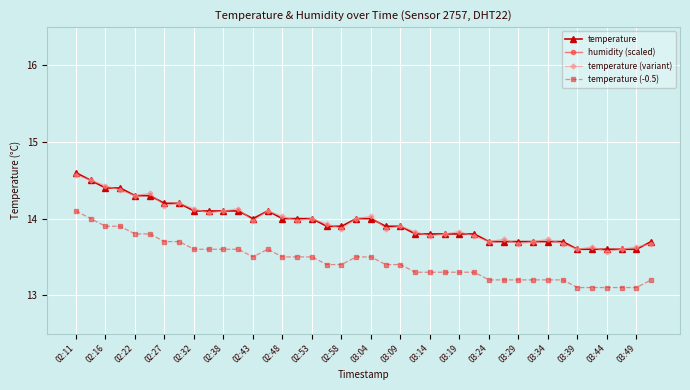

What is the minimum value for temperature (-0.5)?

13.1